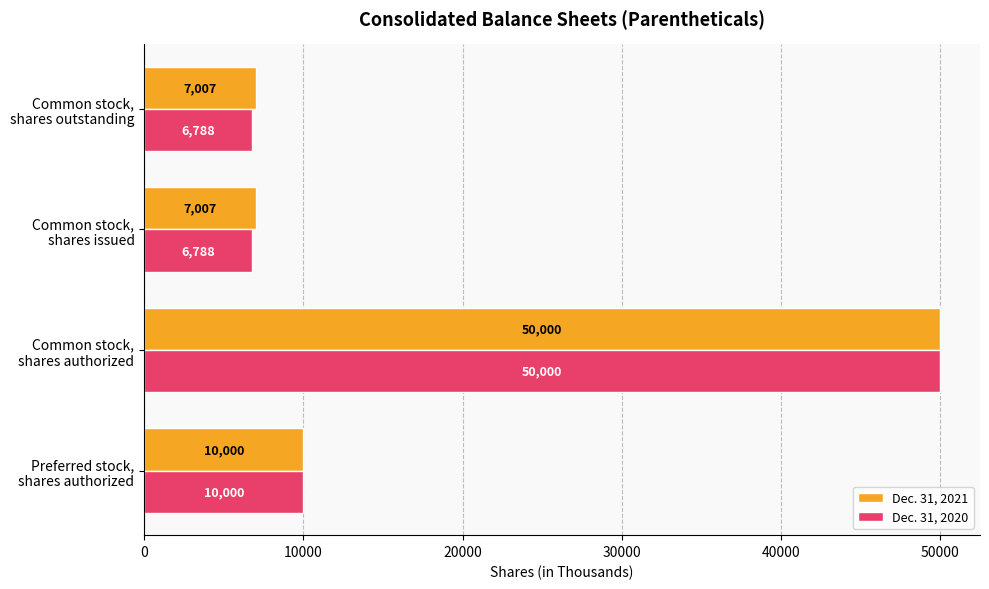

At how many categories does at least one series exceed 33728?

1